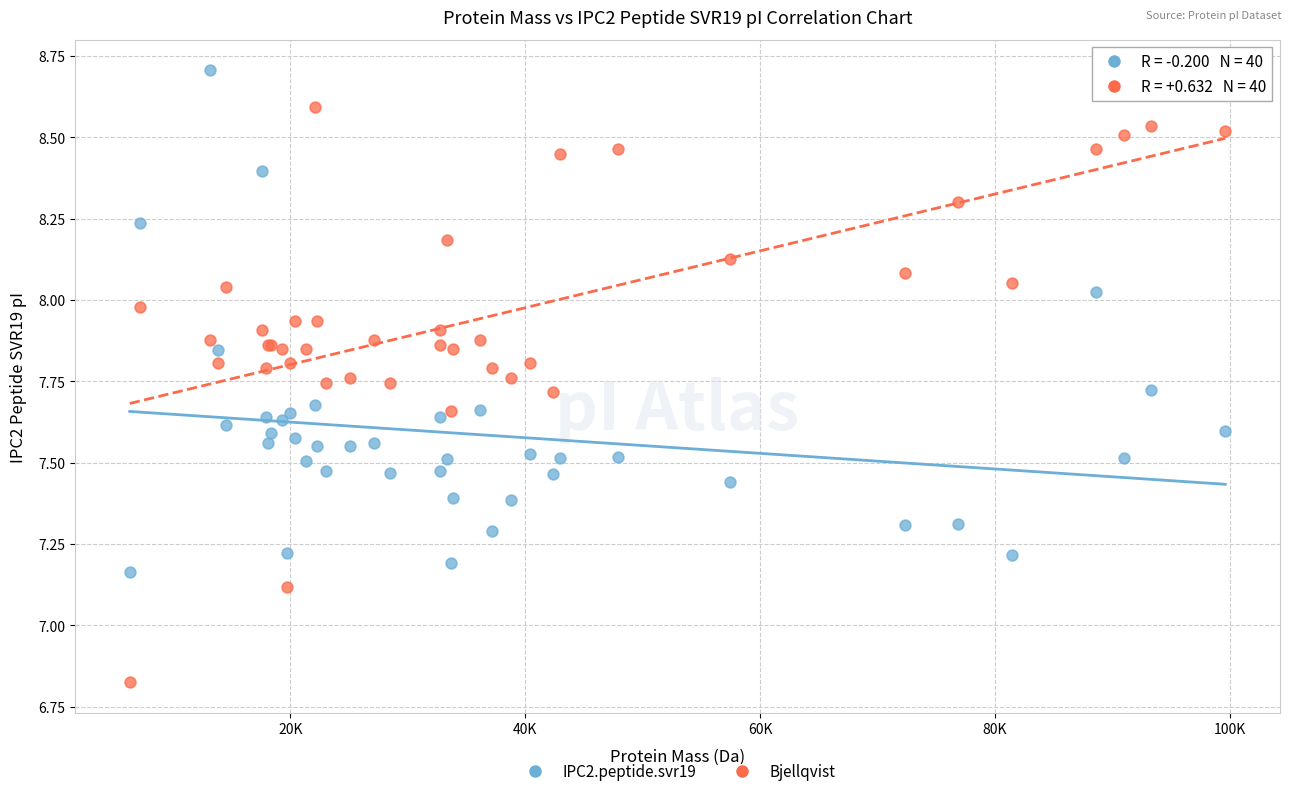

Which series has the widest spread of Y values?

Bjellqvist